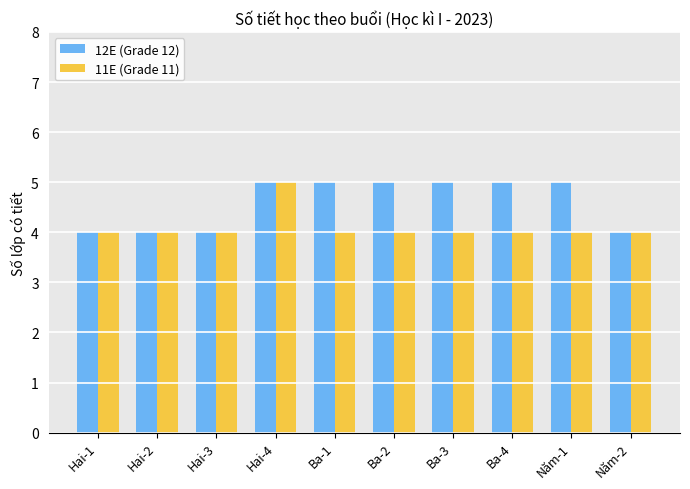

How many bars are there in each group?

2